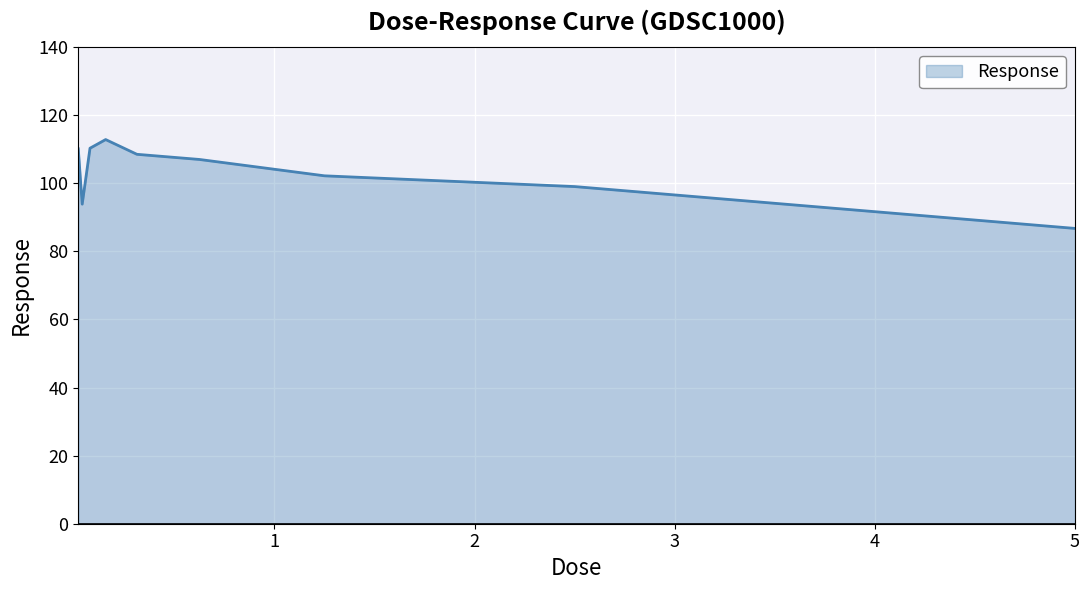

What is the difference between the maximum and minimum values?

26.1